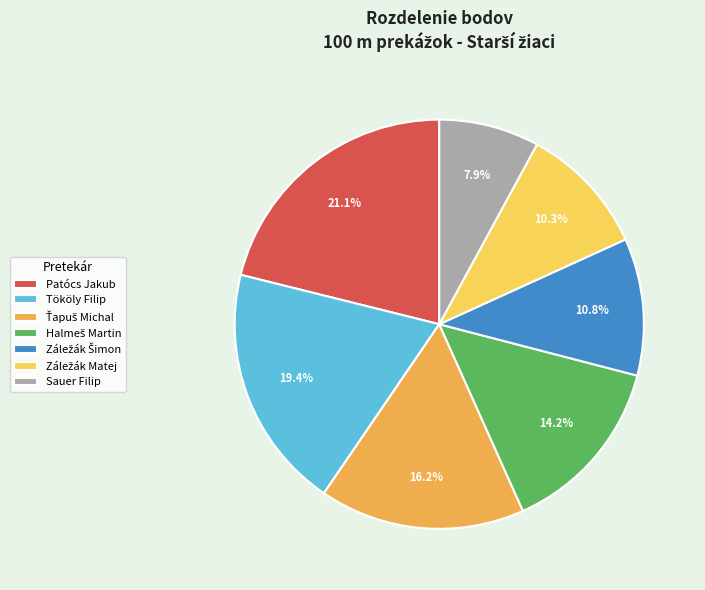

The Záležák Matej slice represents 3% of the pie. True or false?

False